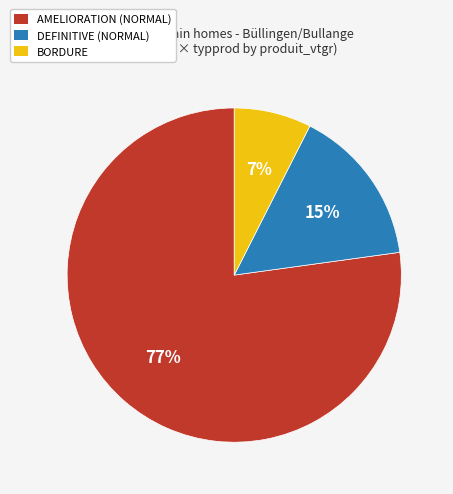

To the nearest percent, what portion does BORDURE represent?

7%